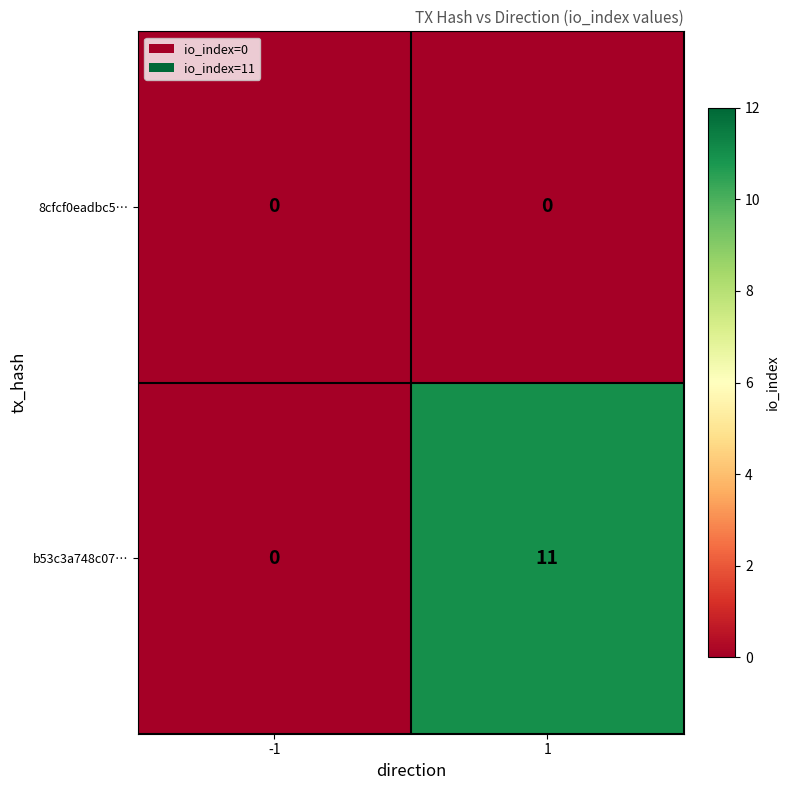

Is it true that 8cfcf0eadbc5… equals 0 at -1?

True